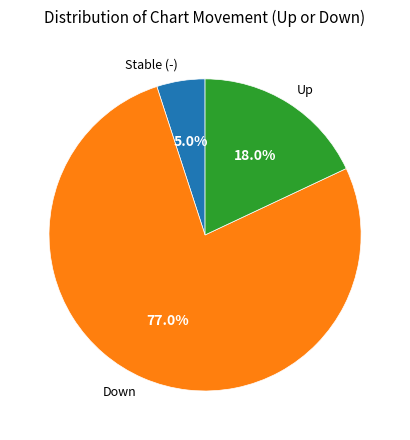

To the nearest percent, what is the average slice percentage?

33%